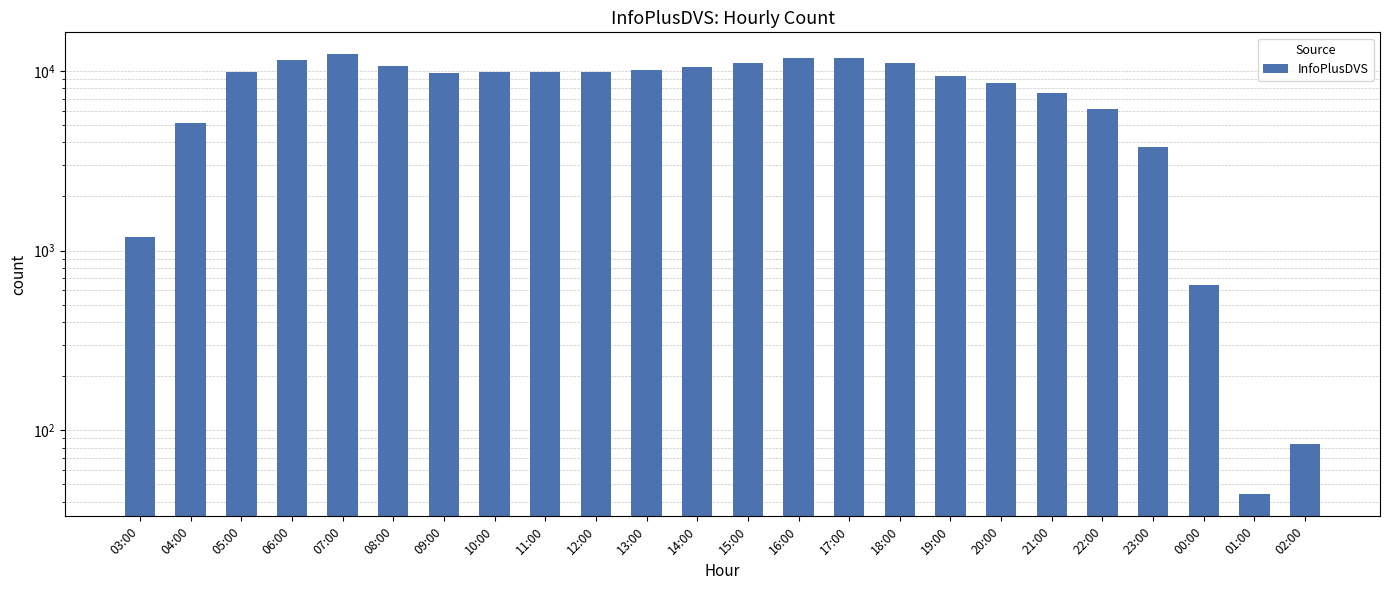

List the labels in order of value, smallest first.

01:00, 02:00, 00:00, 03:00, 23:00, 04:00, 22:00, 21:00, 20:00, 19:00, 09:00, 10:00, 12:00, 11:00, 05:00, 13:00, 14:00, 08:00, 15:00, 18:00, 06:00, 16:00, 17:00, 07:00